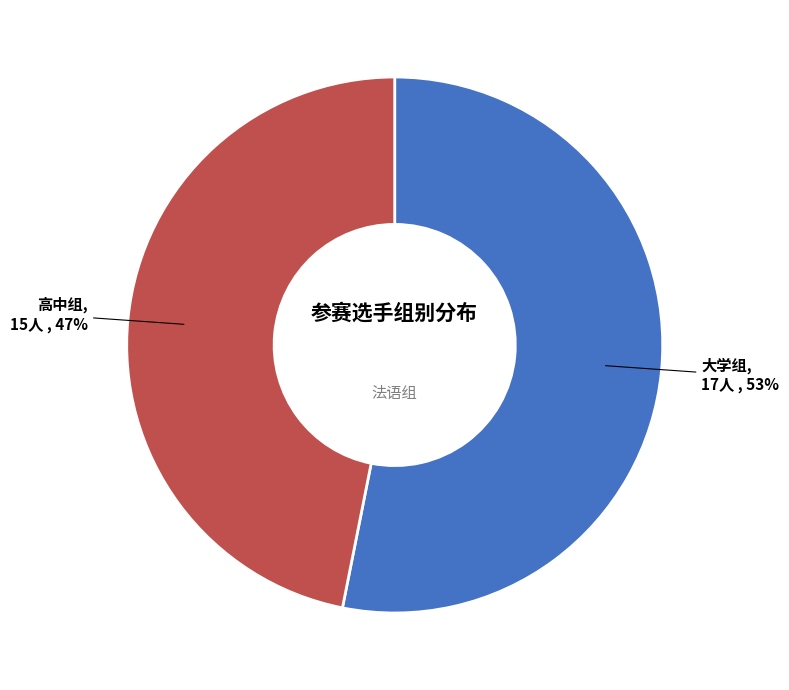

Which category accounts for the majority?

大学组